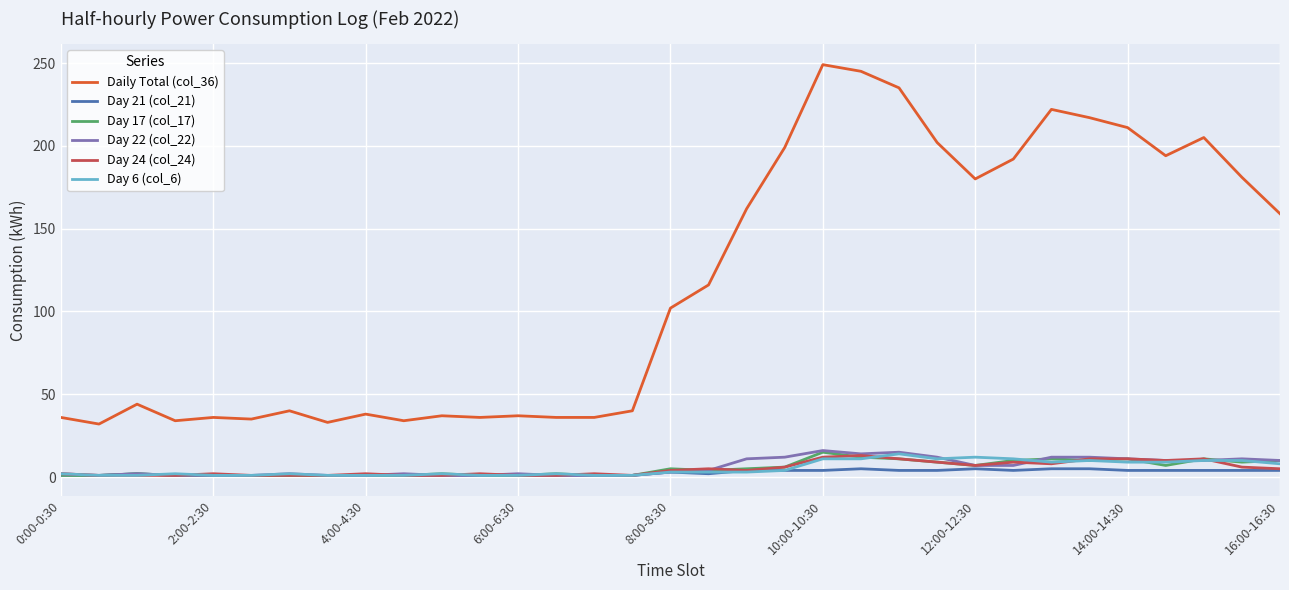

True or false: Daily Total (col_36) and Day 17 (col_17) cross at least once.

False